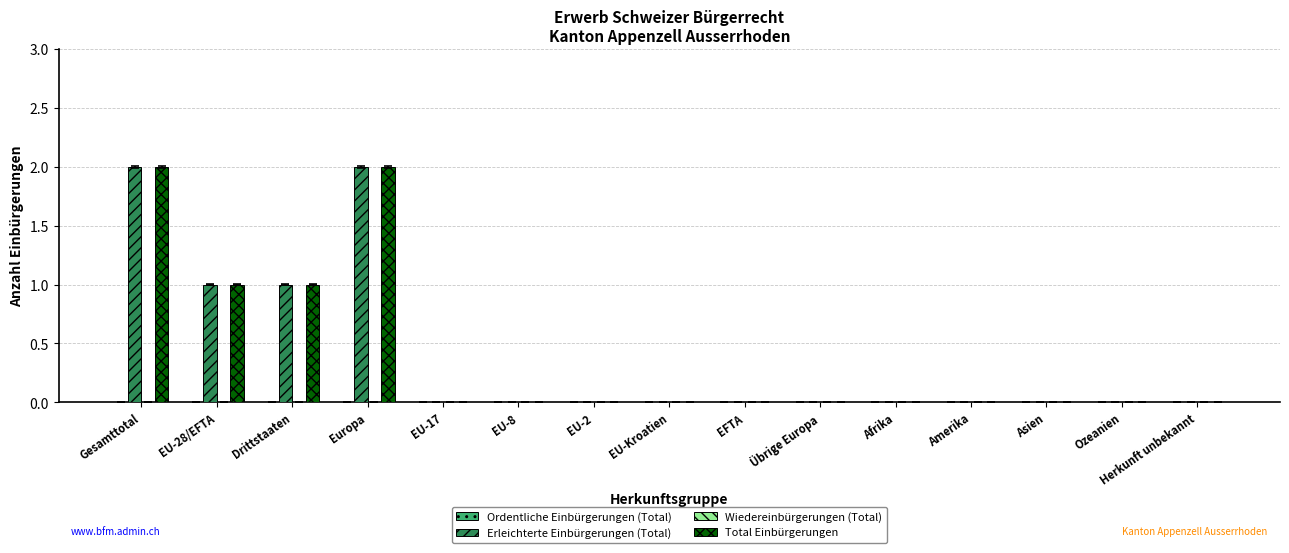

True or false: Erleichterte Einbürgerungen (Total) has a value of 2 at Drittstaaten.

False